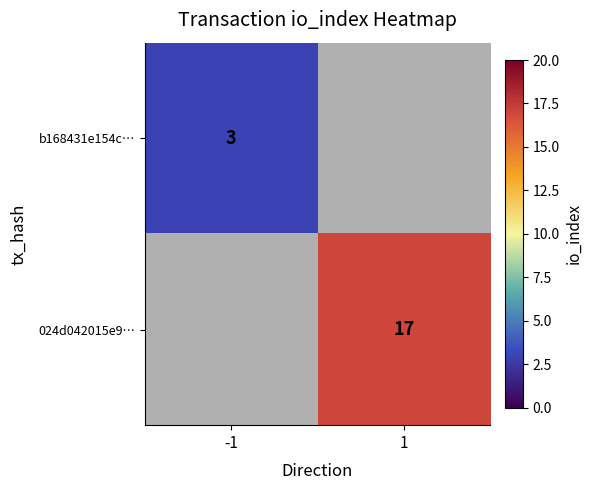

Is it true that 024d042015e9… equals 4 at 1?

False